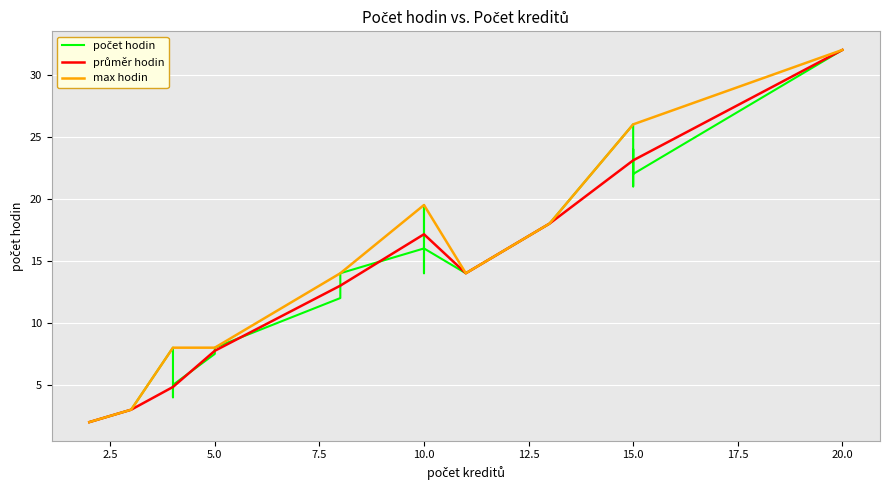

Where is the data nearest to the value 17?

10